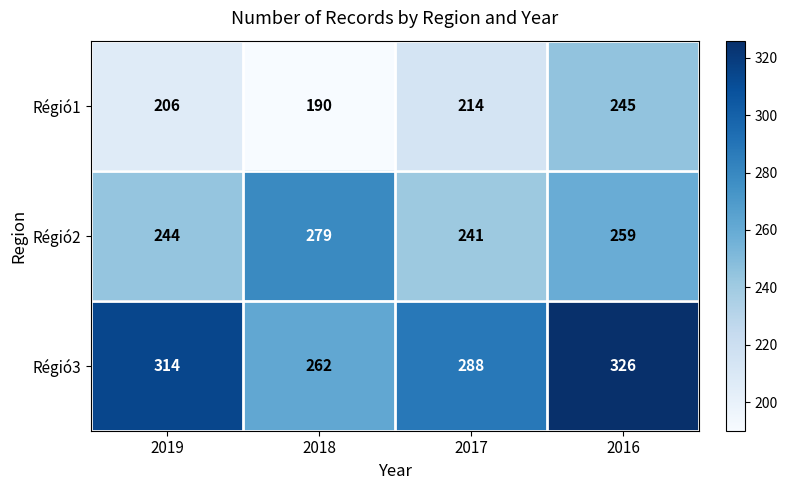

How many distinct data groups are displayed?

3